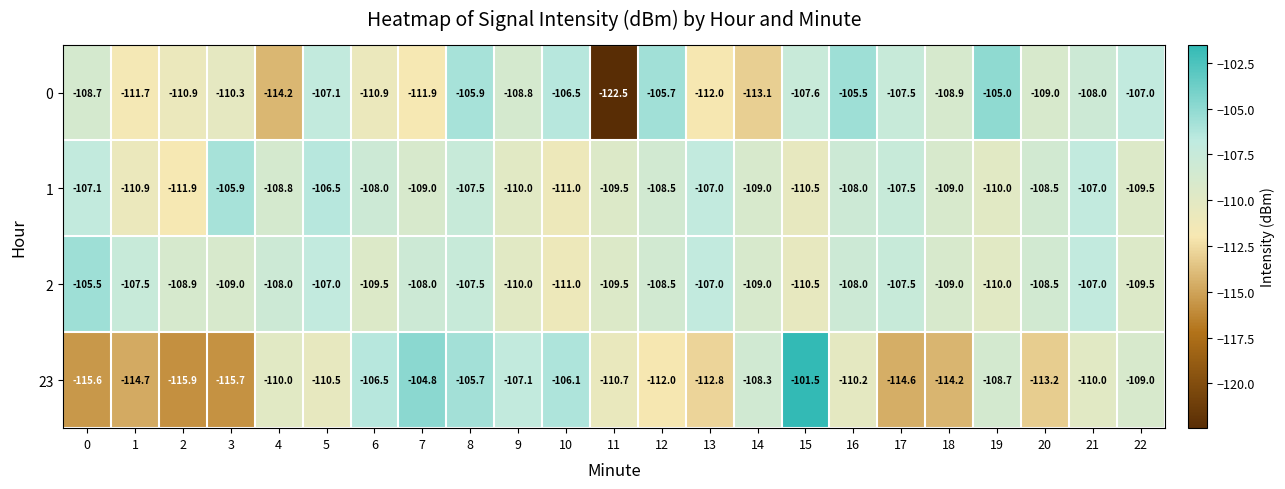

What value does the 0 series have at 10?

-106.5